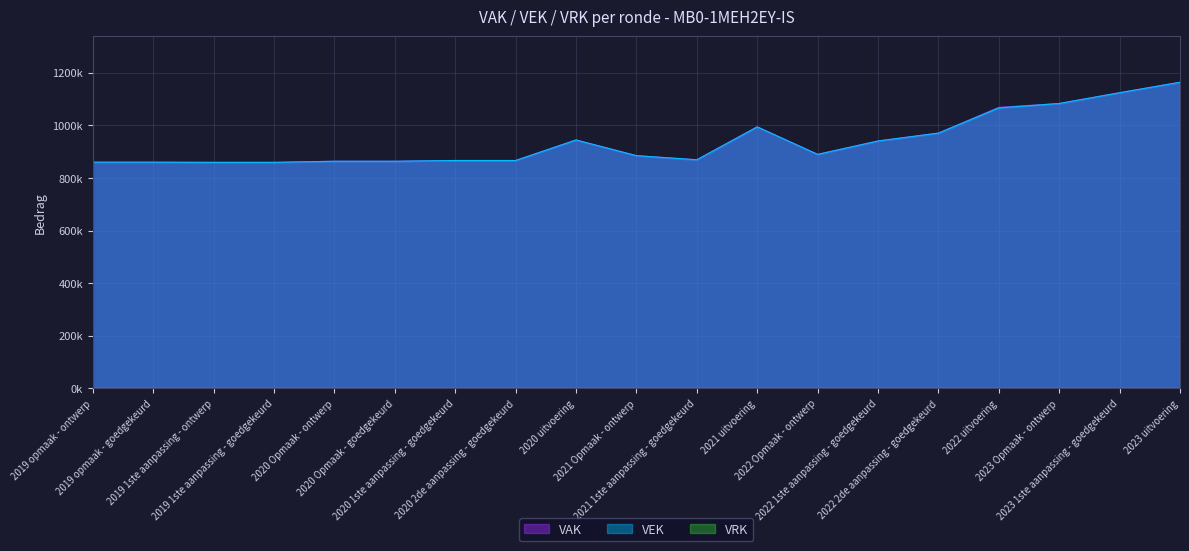

What is the difference between the maximum and second lowest values in the VEK series?

304565